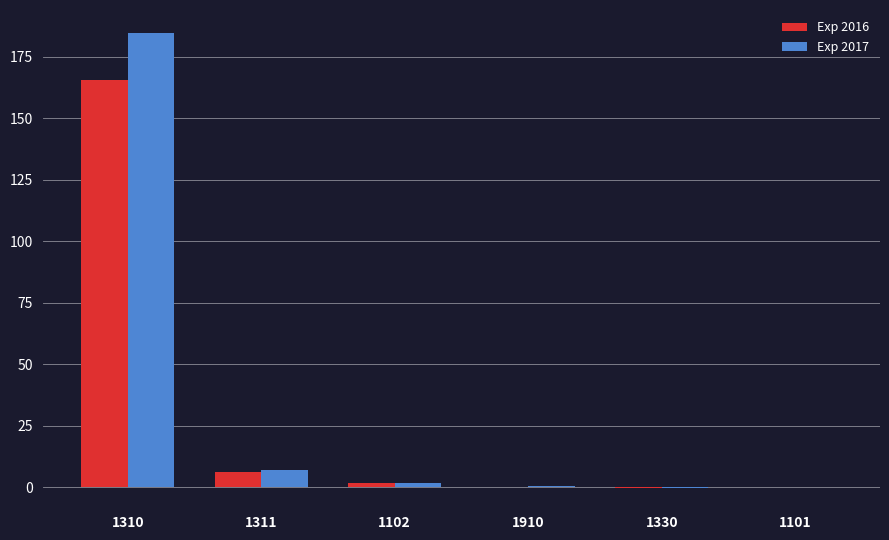

At which label does Exp 2016 reach its peak?

1310